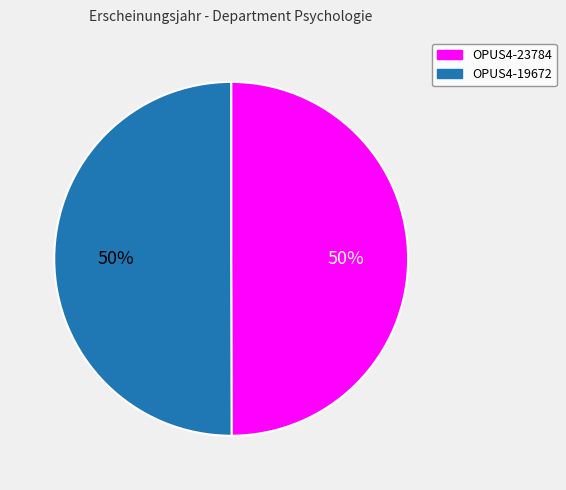

Do OPUS4-23784 and OPUS4-19672 together represent more than half of the pie?

Yes